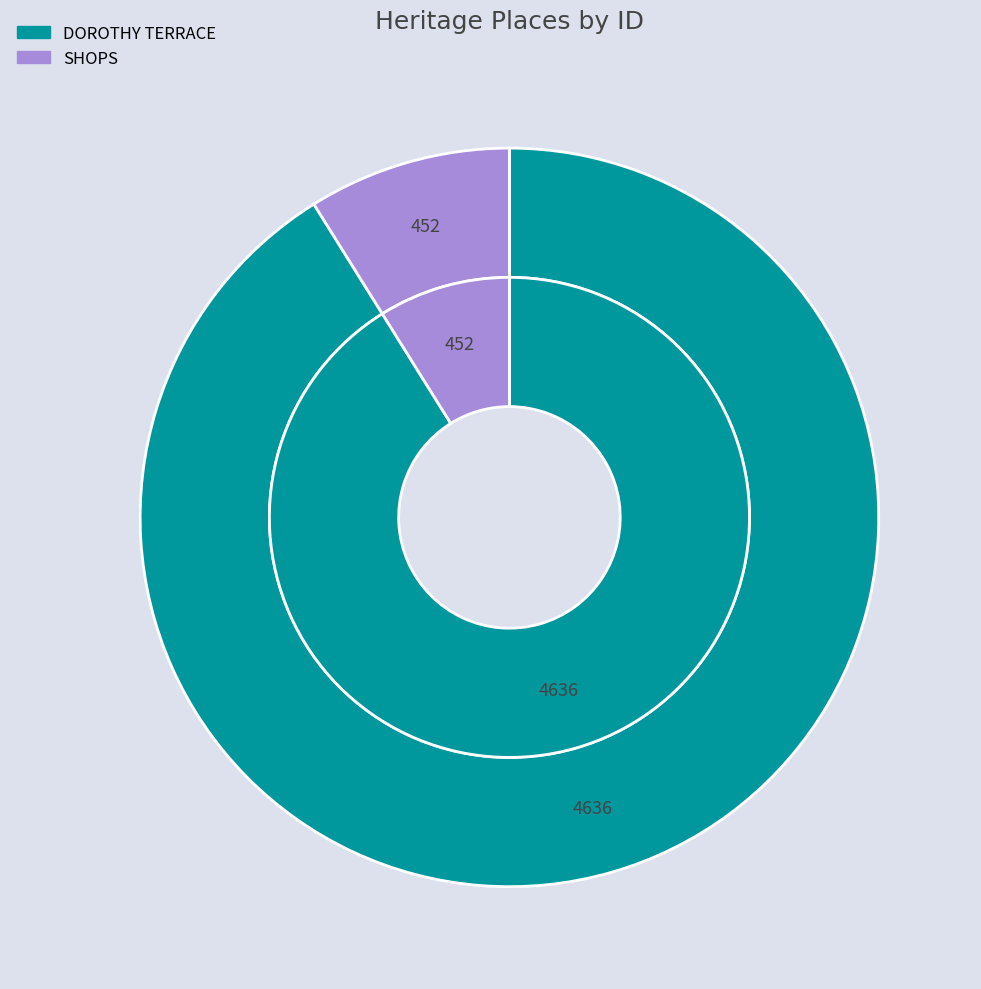

Between DOROTHY TERRACE and SHOPS, which is larger?

DOROTHY TERRACE